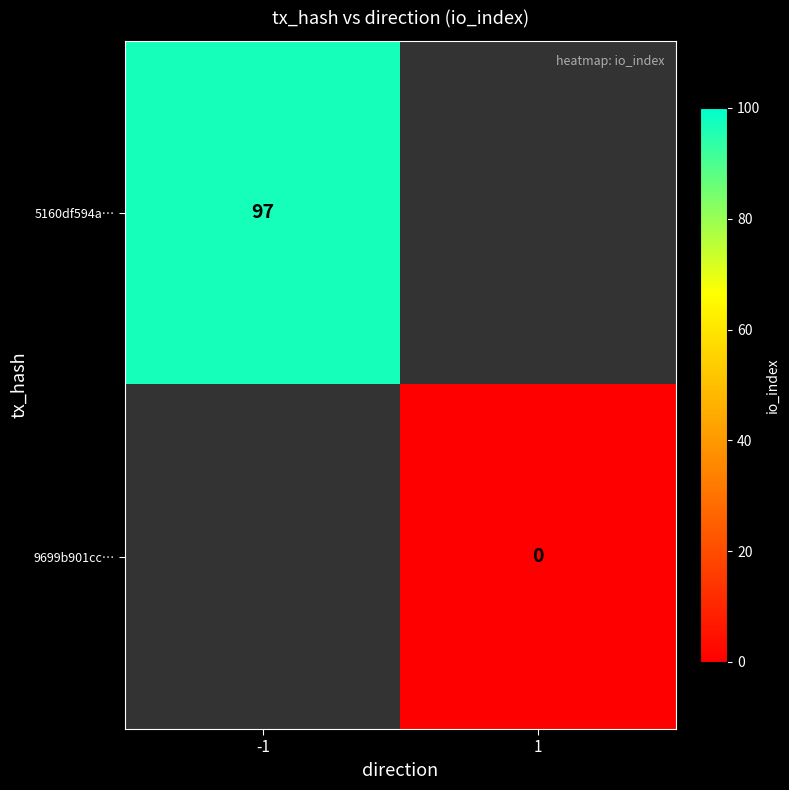

Which has a higher value, 1 or -1?

-1